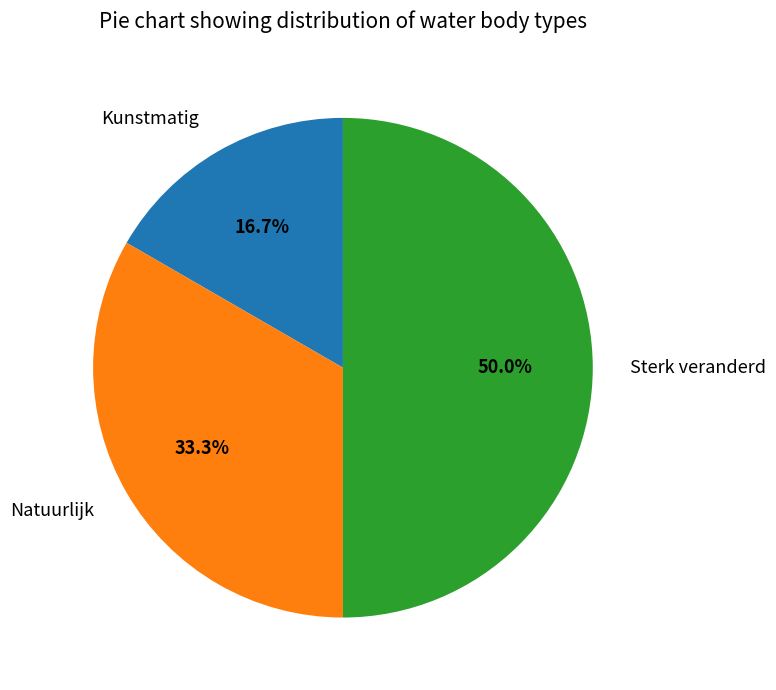

To the nearest percent, what is the average slice percentage?

33%